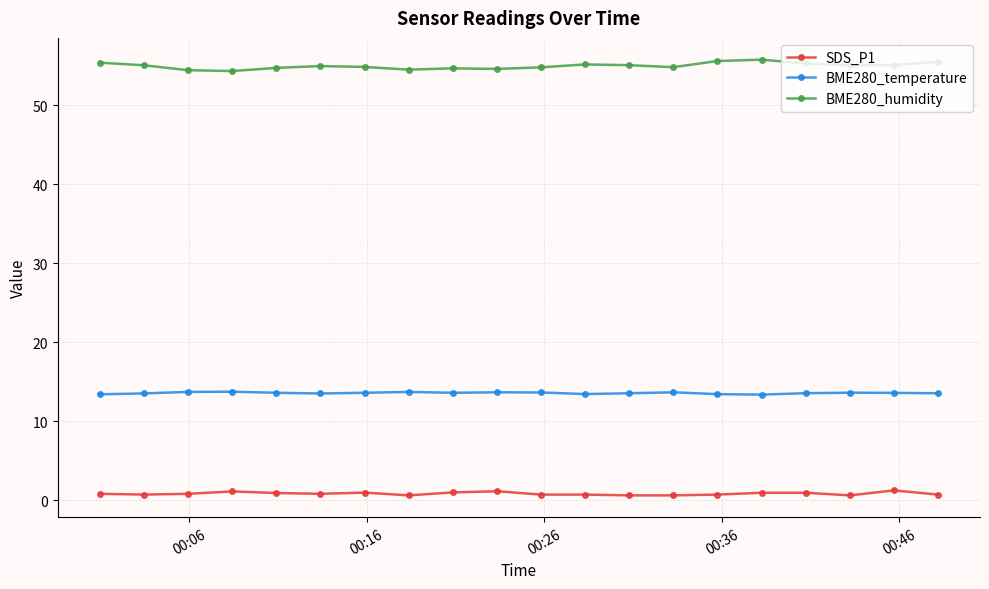

How many categories are shown in the chart?

20